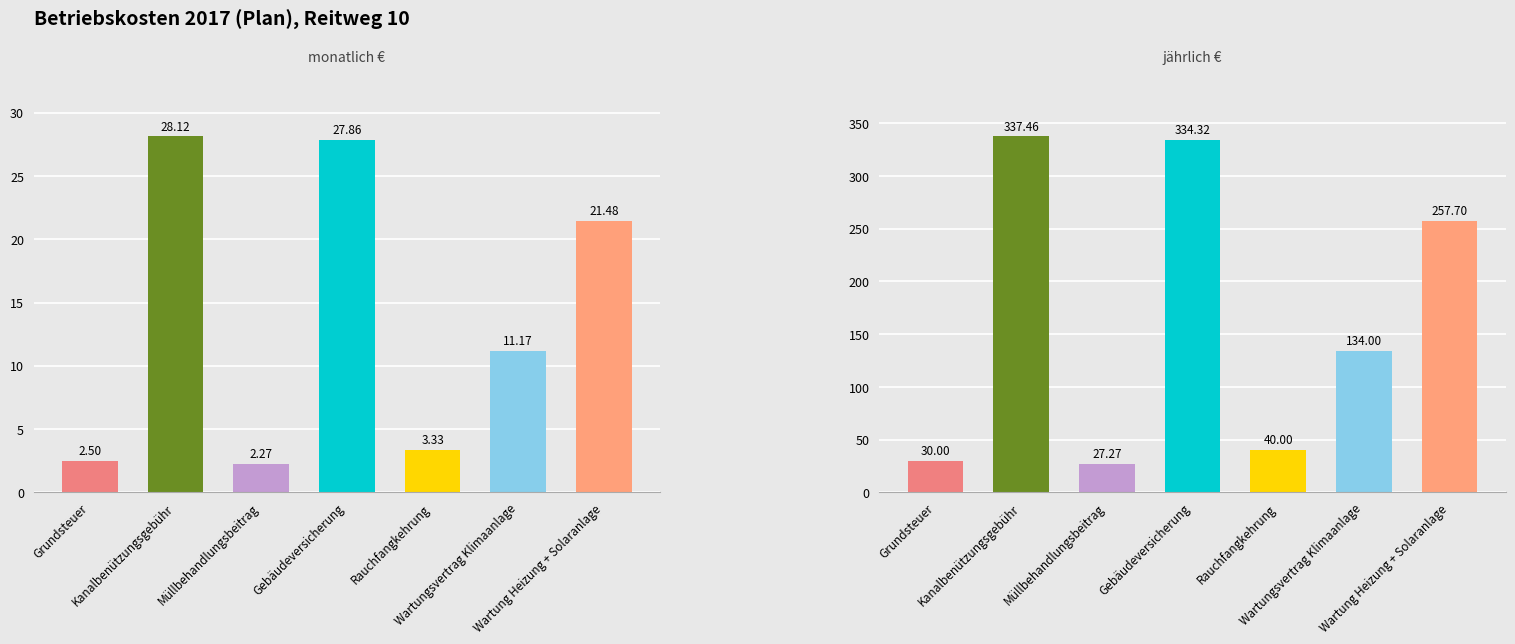

Read the monatlich € value at Müllbehandlungsbeitrag.

2.3